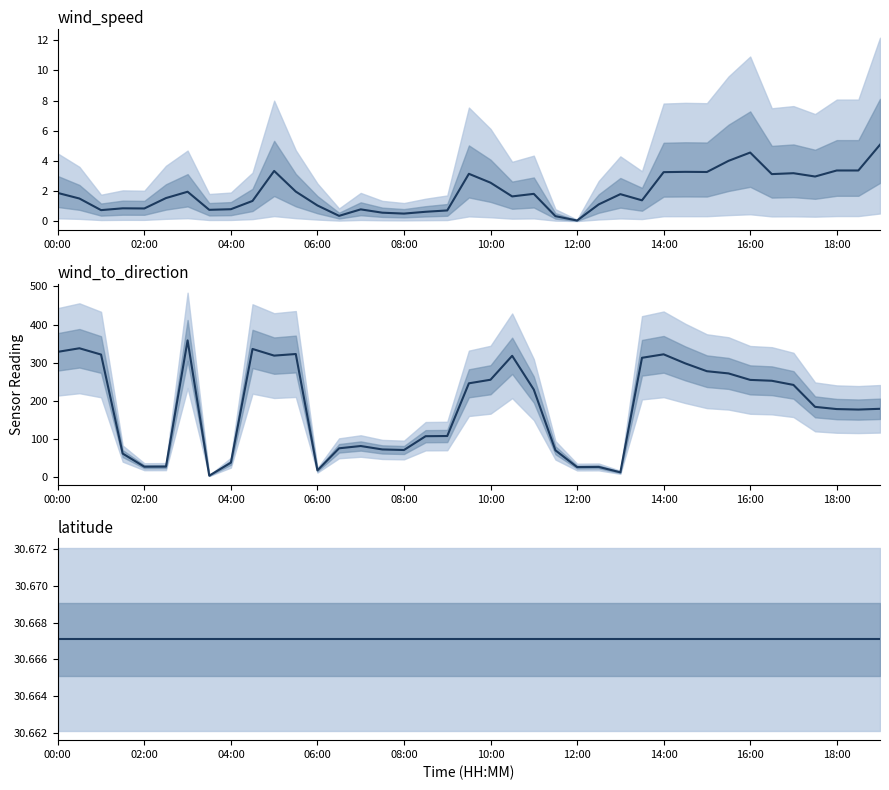

The value of wind_speed at 18:00 is 1.9. True or false?

False